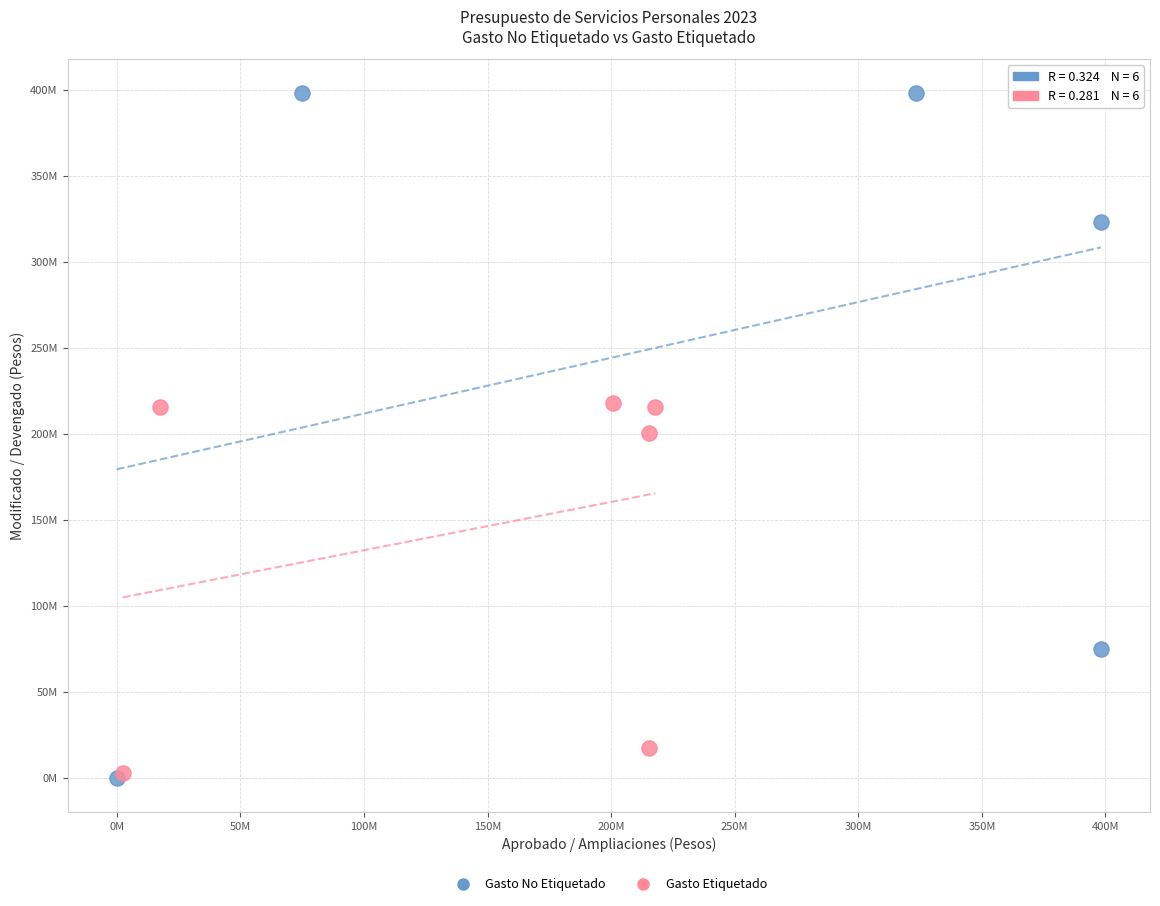

What are all the series names shown in the legend?

Gasto No Etiquetado, Gasto Etiquetado